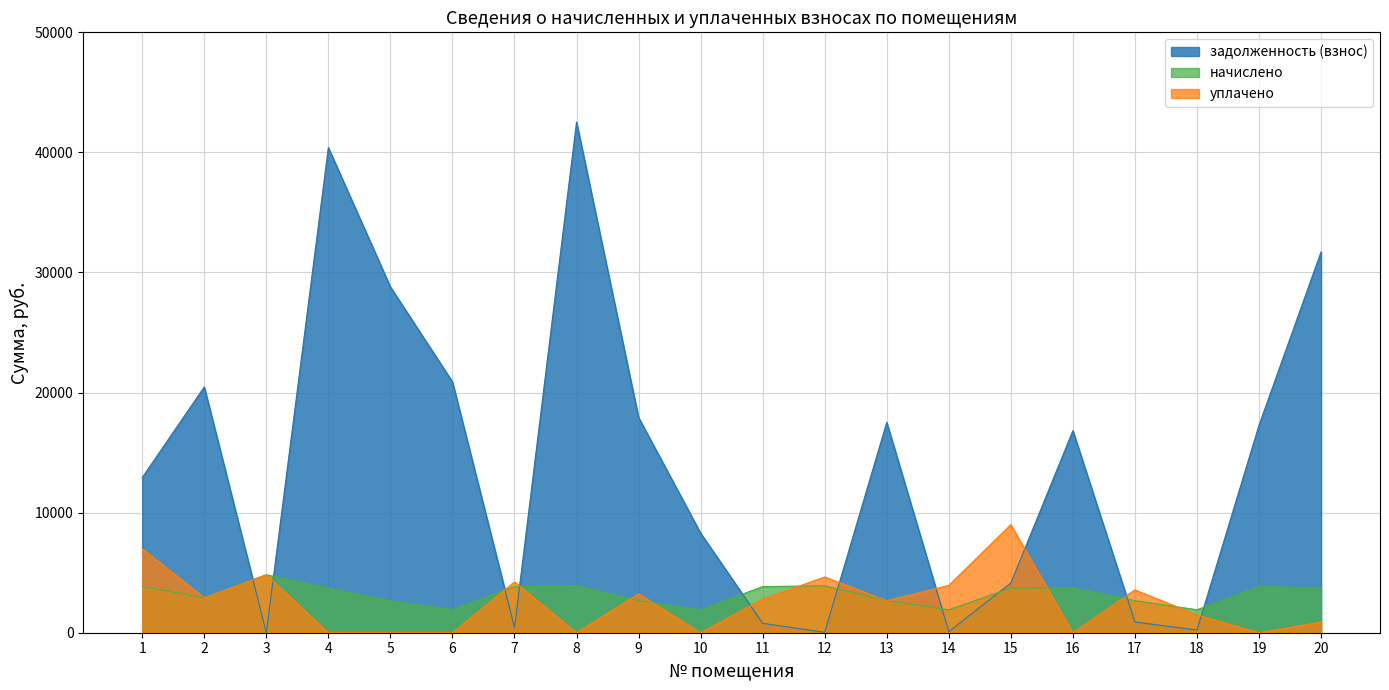

Is it true that начислено equals 2551.2 at 1?

False